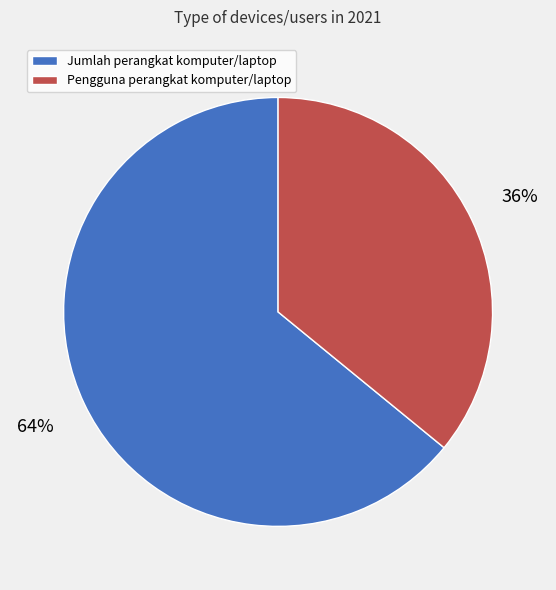

The Pengguna perangkat komputer/laptop slice represents 26% of the pie. True or false?

False